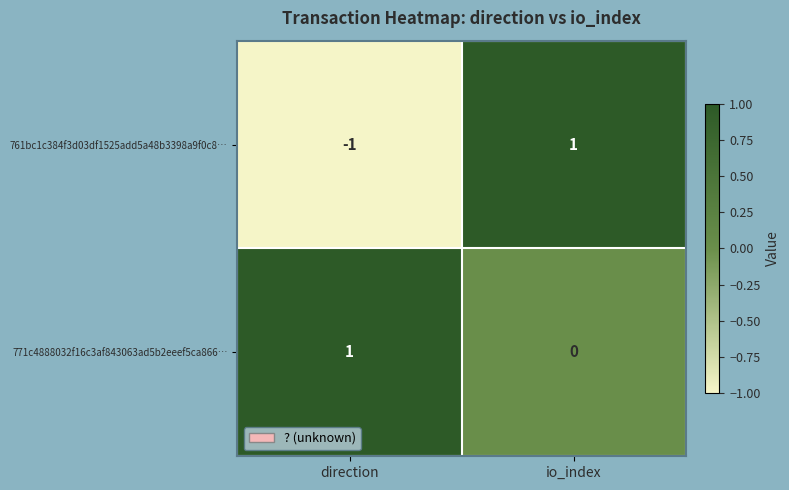

Is it true that 761bc1c384f3d03df1525add5a48b3398a9f0c8… equals -1 at direction?

True